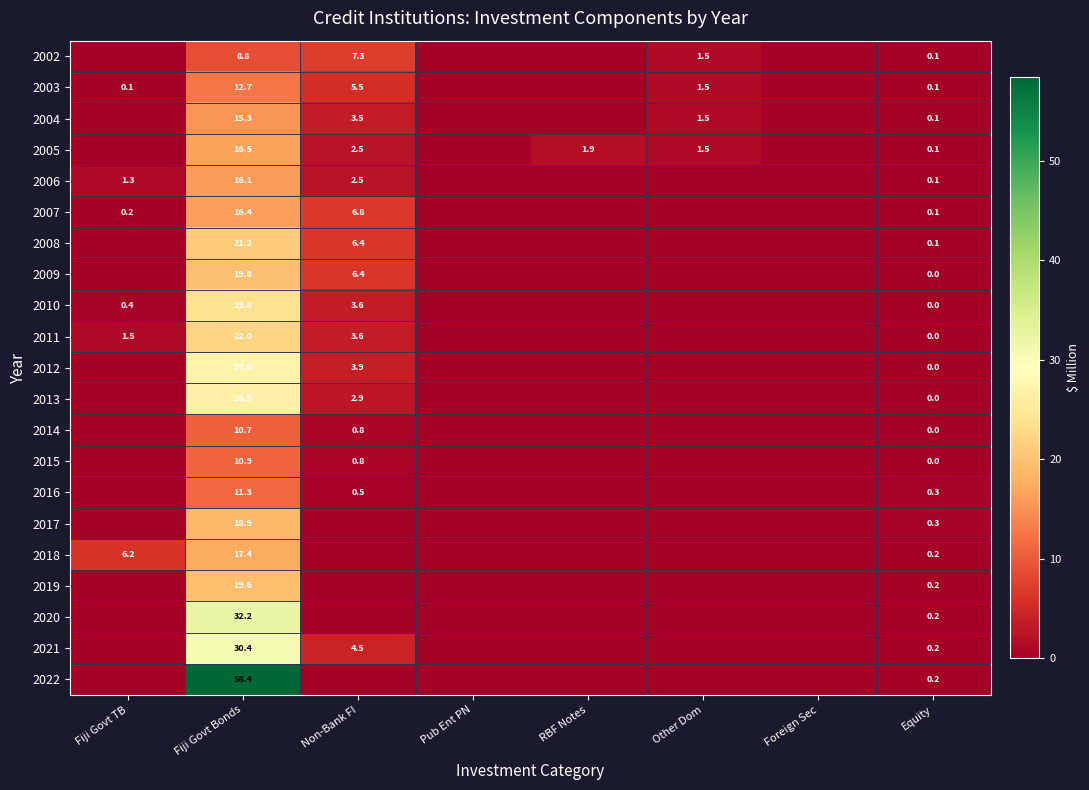

The 2008 series shows 21.2 at Fiji Govt Bonds. True or false?

True